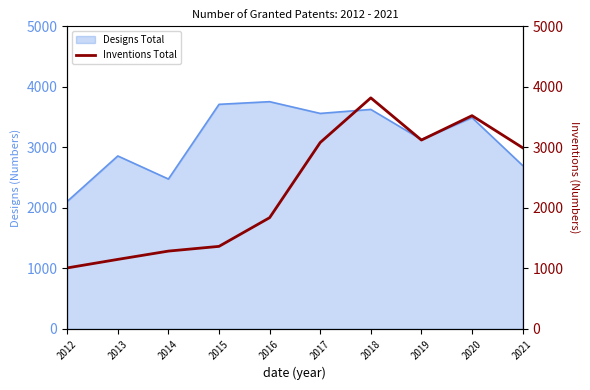

What is the difference between the maximum and minimum values?

2810